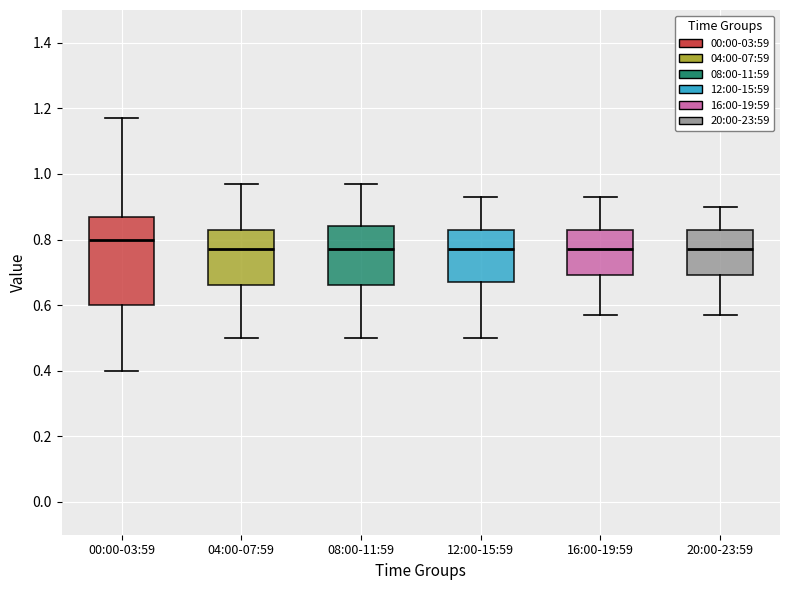

Comparing the boxes themselves (not the whiskers), which one is the tallest?

00:00-03:59